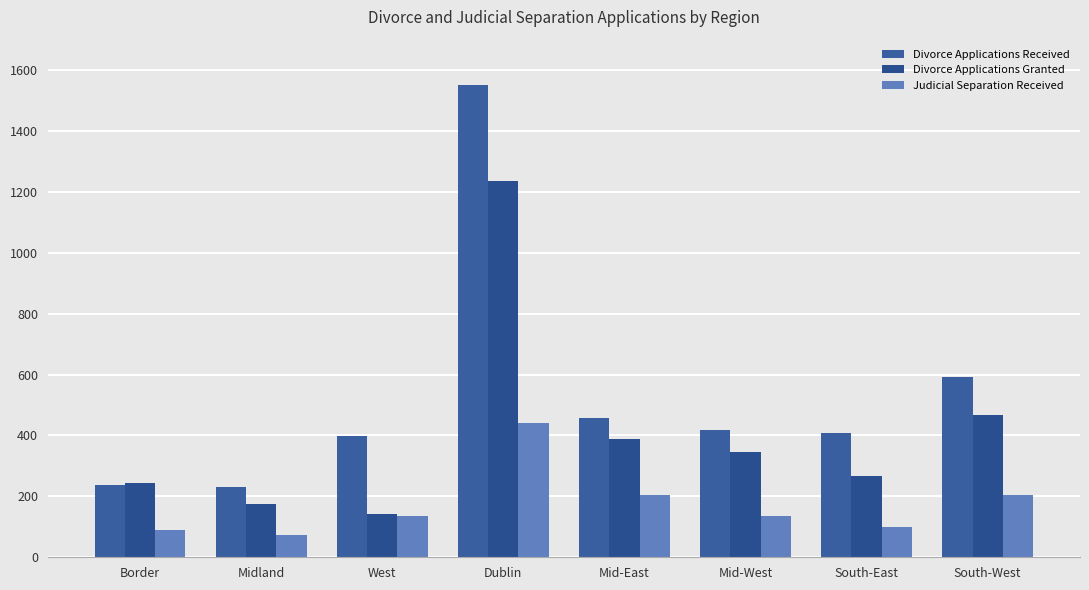

How many distinct data groups are displayed?

3